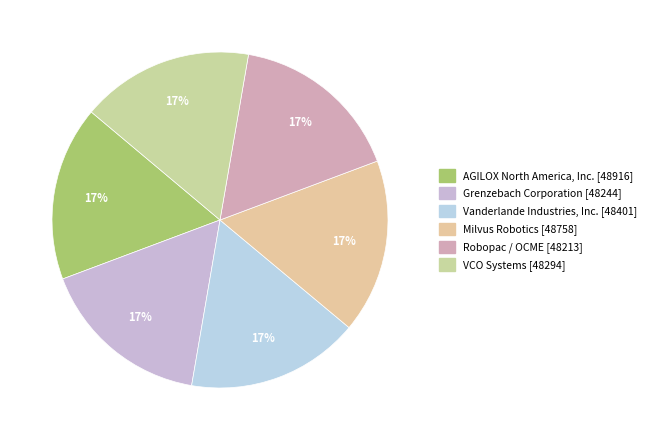

How much of the chart is everything except Milvus Robotics [48758]?

83.2%